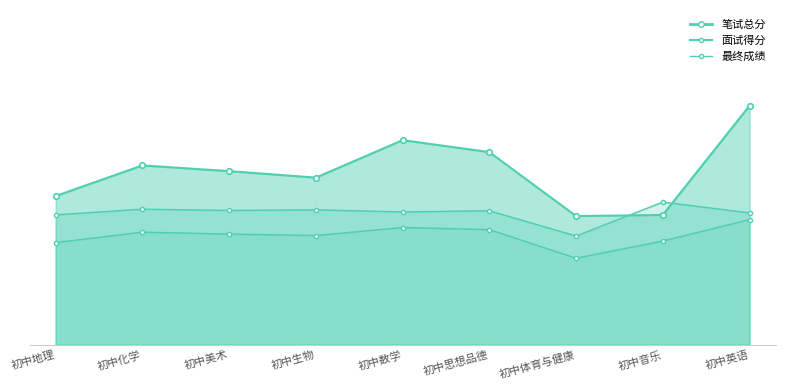

Where is the first local minimum for 面试得分?

初中美术